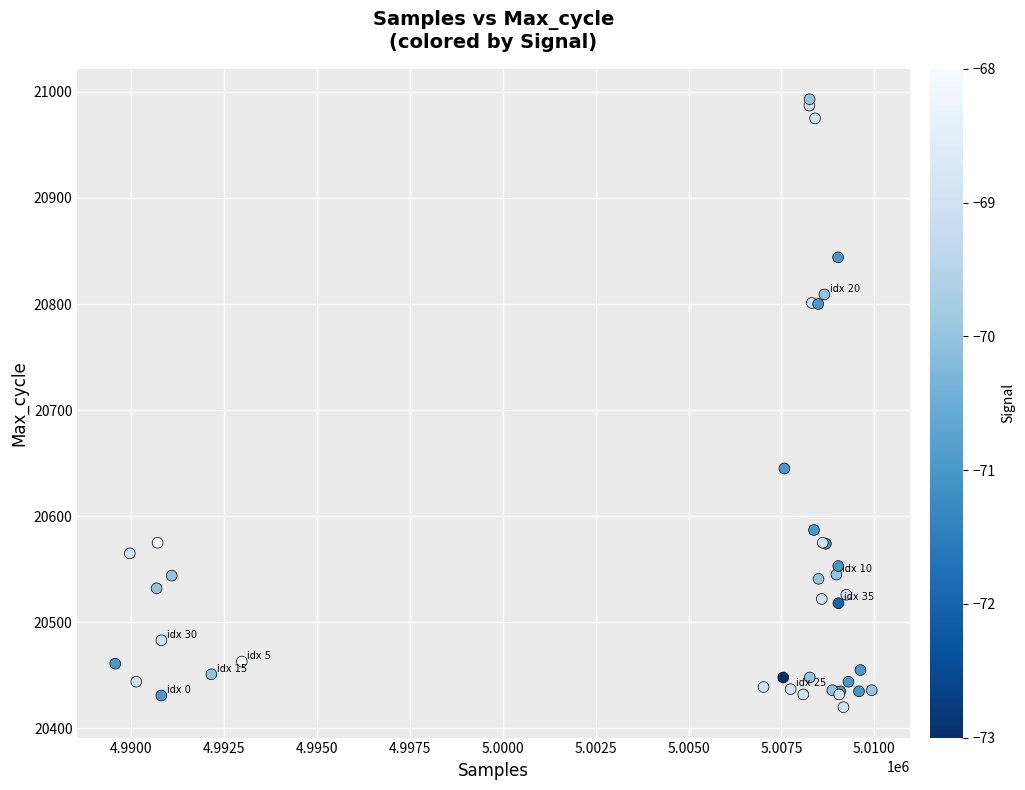

What Y value in the scatter plot is closest to 20706?

20645